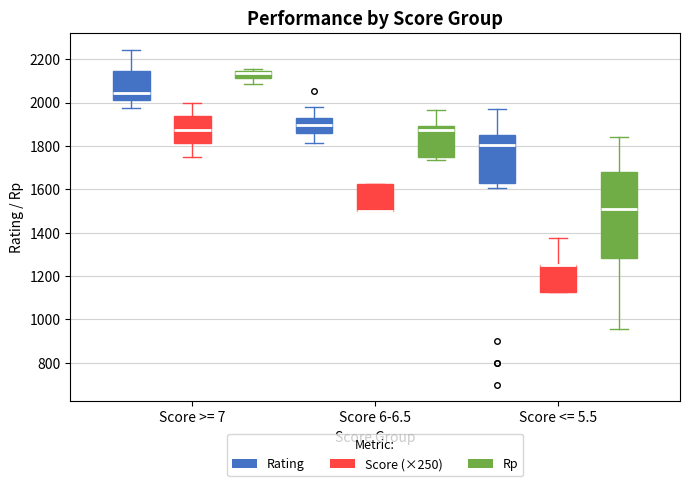

Reading left to right, transcribe this box plot: for each box, give where its median line is, the range the box spans, and where its two whiskers end, as read against the y-axis. The values are not printed on the chart, so give them approximately, as read against the axis.

Score >= 7 (Rating): median 2040, box 2020 to 2140, whiskers 1980 to 2240
Score >= 7 (Score (×250)): median 1880, box 1820 to 1940, whiskers 1760 to 2000
Score >= 7 (Rp): median 2140 (just below the box's upper edge), box 2120 to 2140, whiskers 2080 to 2160
Score 6-6.5 (Rating): median 1900, box 1860 to 1920, whiskers 1820 to 1980
Score 6-6.5 (Score (×250)): median 1500 (drawn on the box's lower edge), box 1500 to 1620, whiskers 1500 to 1620
Score 6-6.5 (Rp): median 1880, box 1740 to 1900, whiskers 1740 (just below the box's lower edge) to 1960
Score <= 5.5 (Rating): median 1800, box 1620 to 1840, whiskers 1600 to 1980
Score <= 5.5 (Score (×250)): median 1260 (drawn on the box's upper edge), box 1120 to 1260, whiskers 1120 to 1380
Score <= 5.5 (Rp): median 1500, box 1280 to 1680, whiskers 960 to 1840